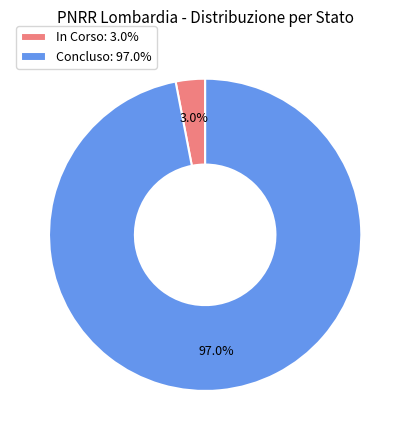

What portion of the pie excludes In Corso: 3.0%?

97.0%